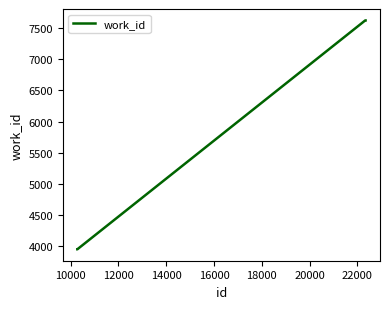

What is the greatest value displayed?

7622